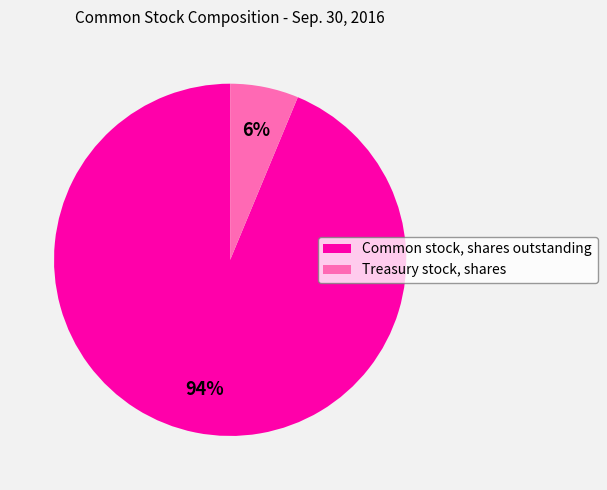

Which slice is the smallest?

Treasury stock, shares